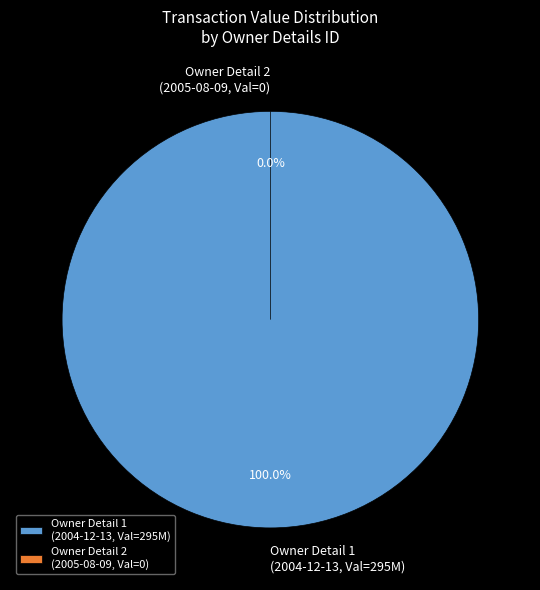

Is the sum of rptOwnerDetailsId=1 (2004-12-13) and rptOwnerDetailsId=2 (2005-08-09) greater than half?

Yes